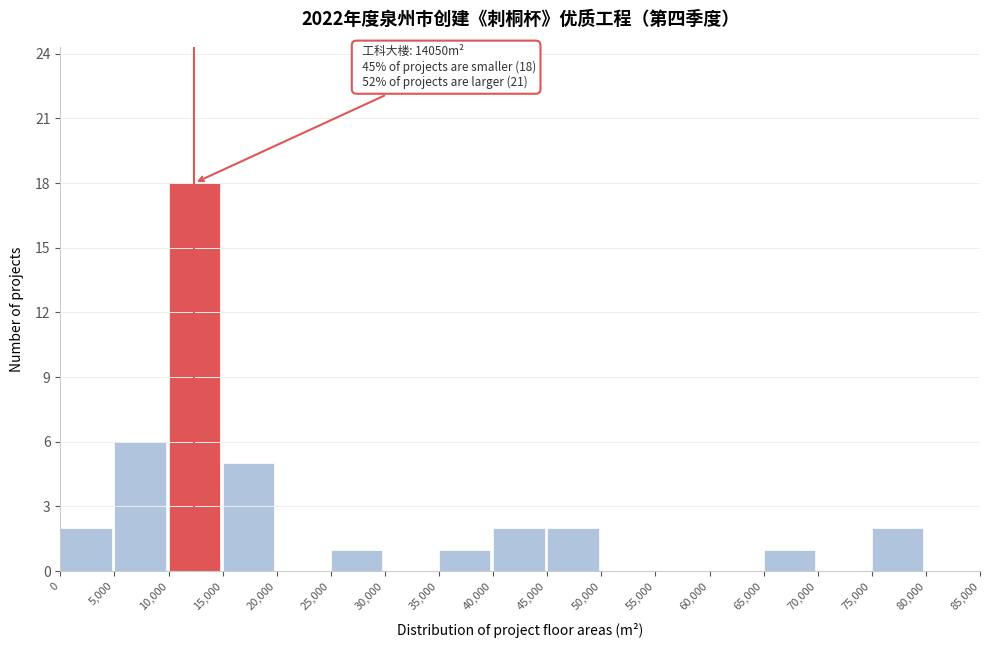

Which range on the x-axis has the tallest bar?

10,000 to 15,000